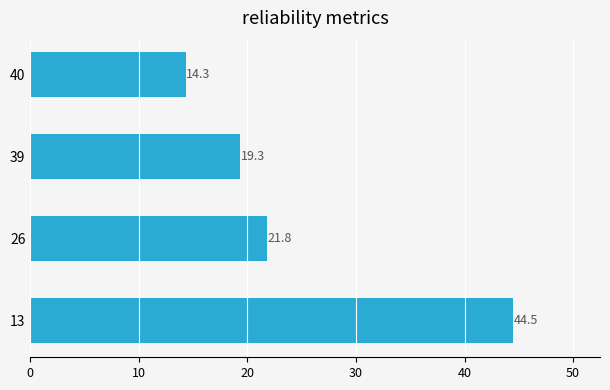

What is the minimum value shown in the chart?

14.3